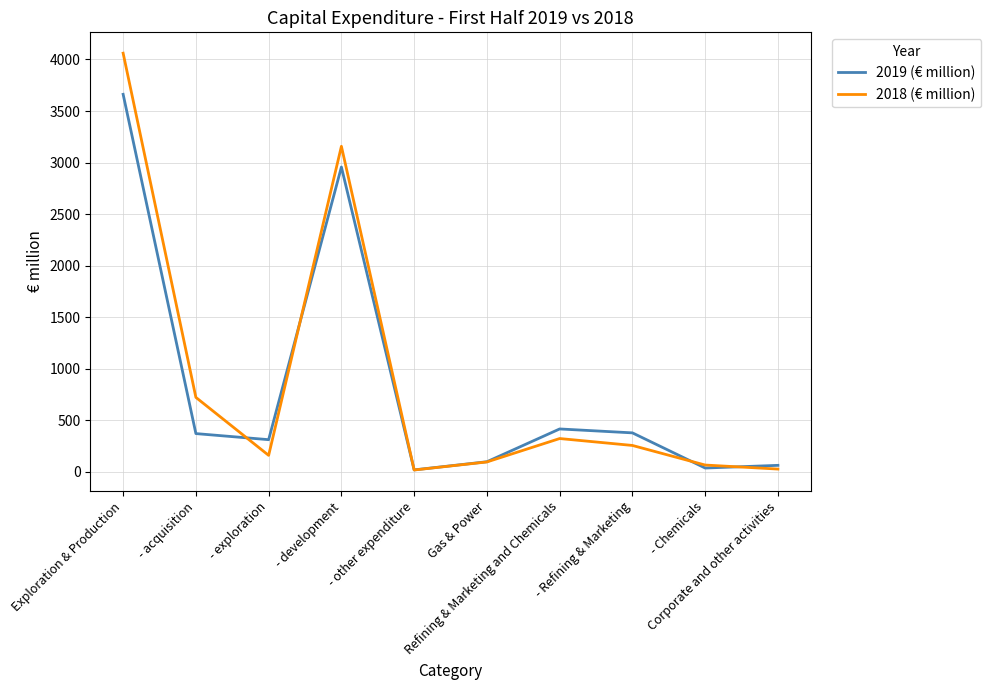

Rank the series at - development from lowest to highest value.

2019 (€ million), 2018 (€ million)